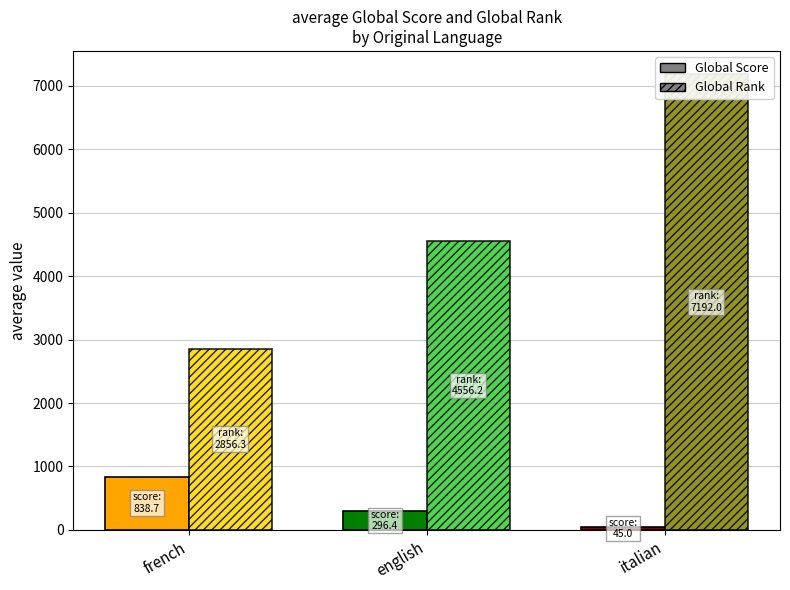

What are all the series names shown in the legend?

Global Score, Global Rank